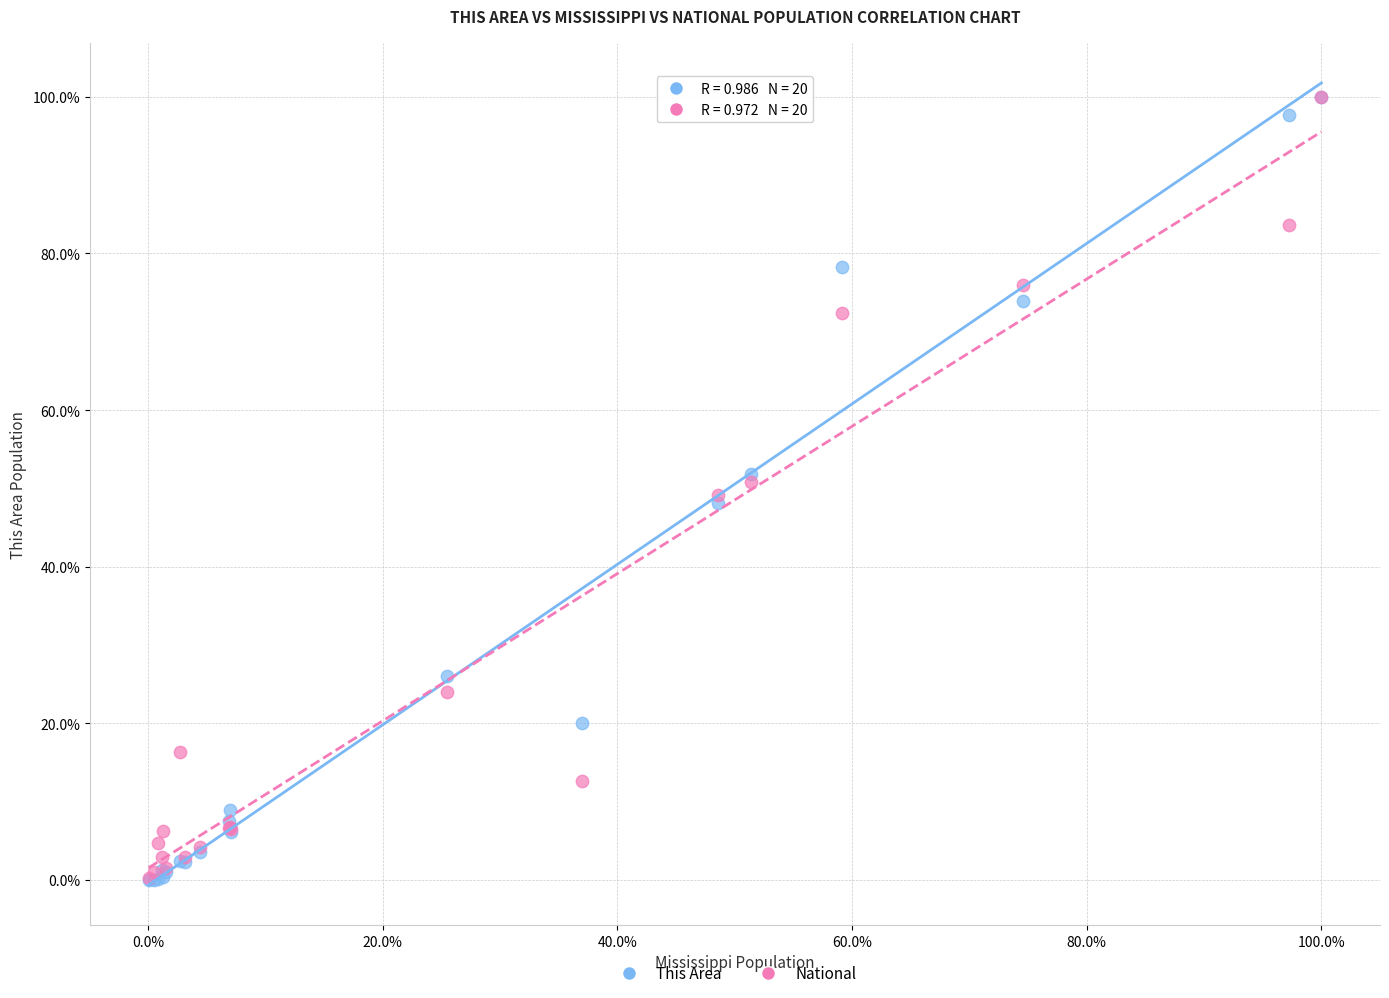

What are all the series names shown in the legend?

This Area, National